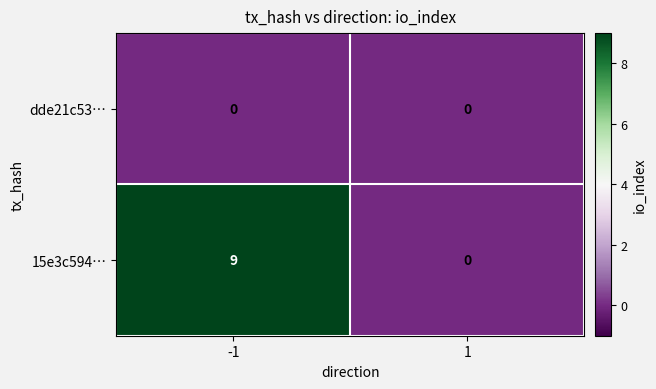

What is the spread (max minus min) of values at -1?

9